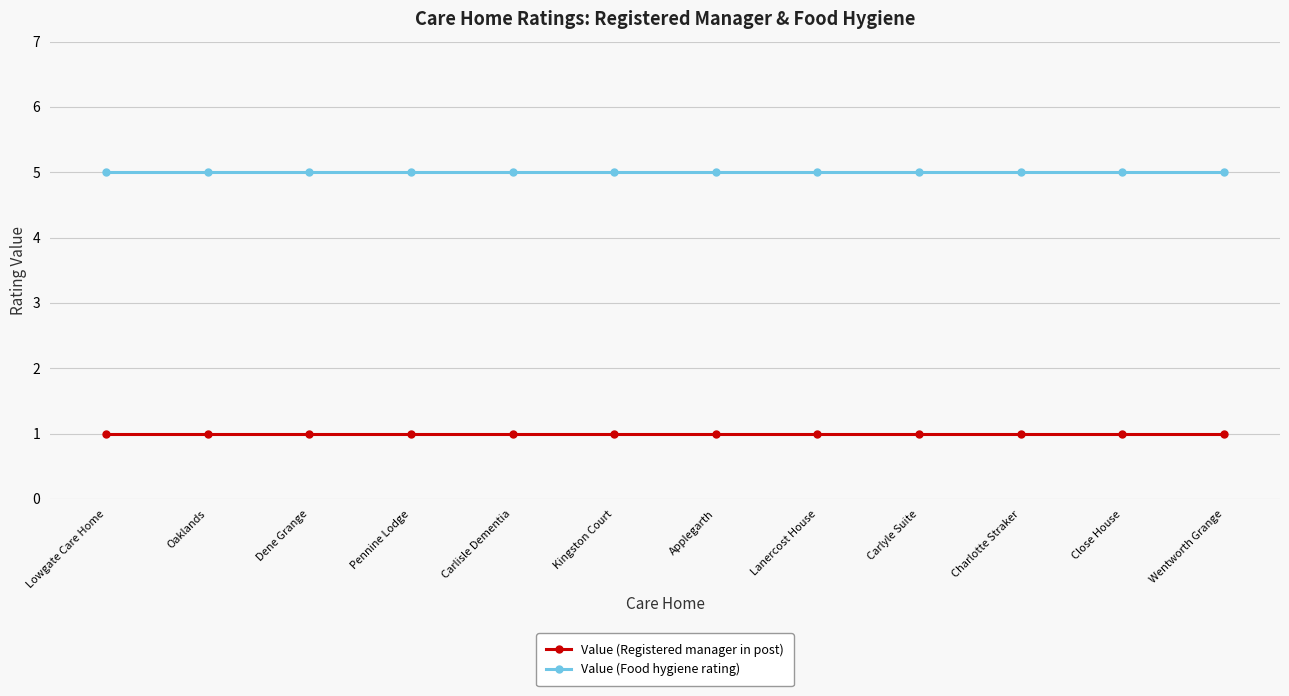

Is it true that Value (Food hygiene rating) equals 5 at Kingston Court?

True